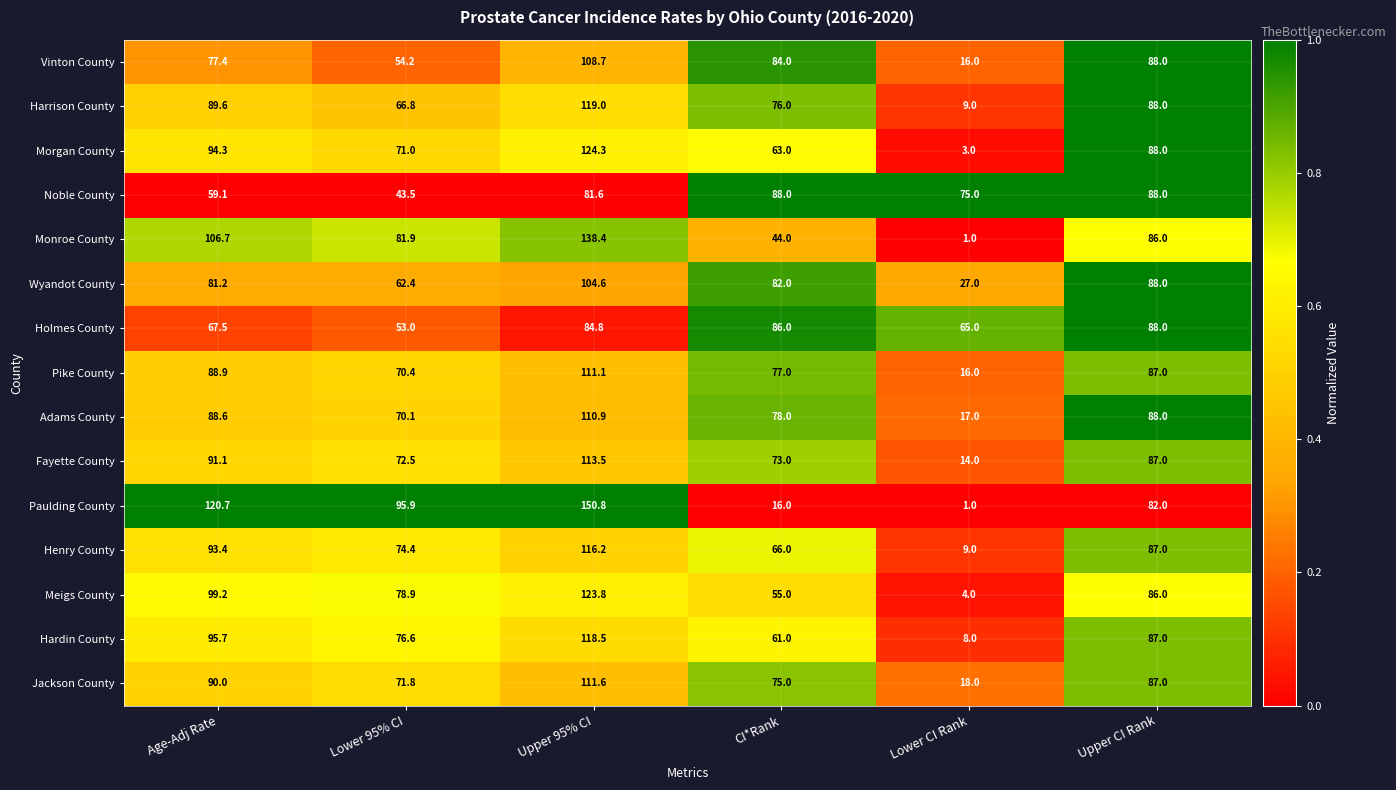

Which category has the highest value in the Jackson County series?

Upper 95% CI